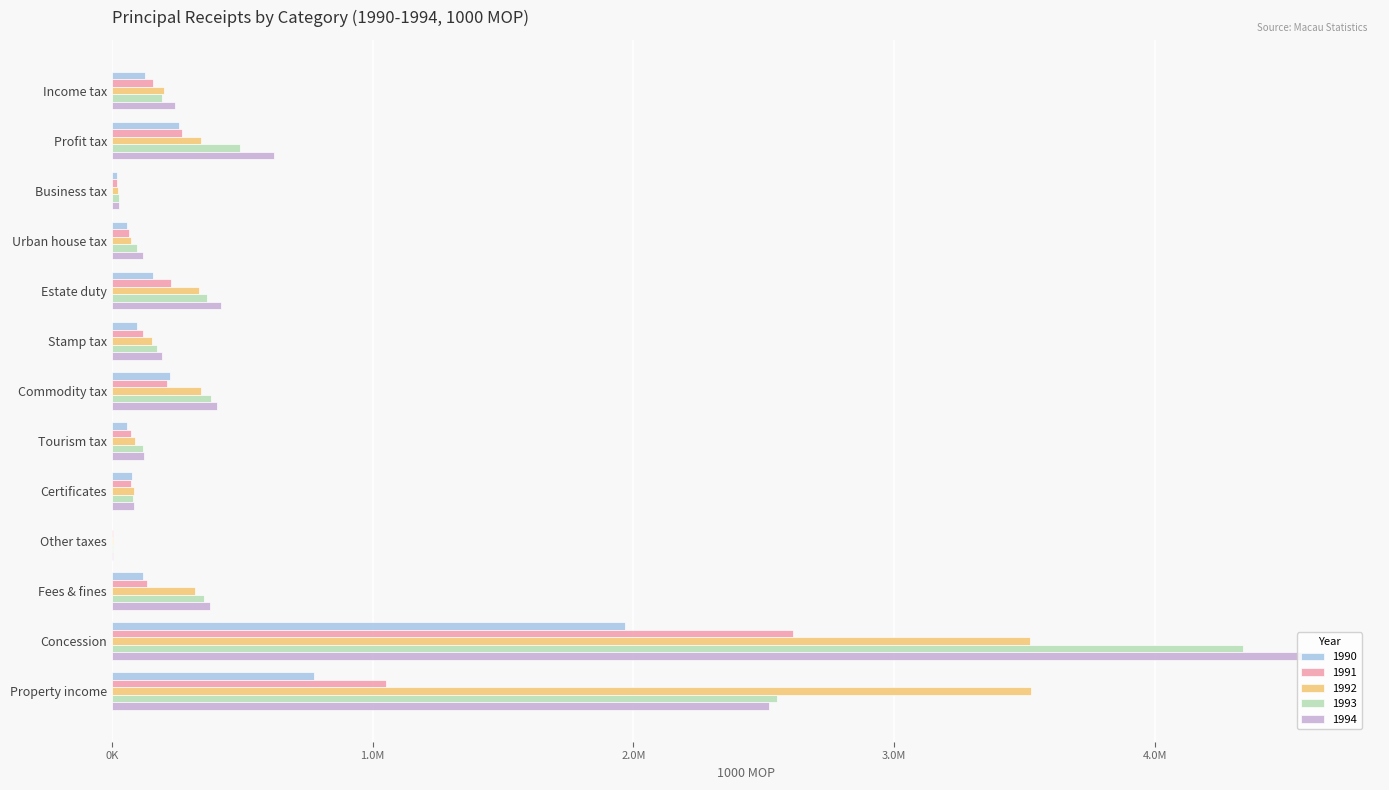

Rank the categories by 1992 value from highest to lowest.

Property income, Concession, Commodity tax, Profit tax, Estate duty, Fees & fines, Income tax, Stamp tax, Tourism tax, Certificates, Urban house tax, Business tax, Other taxes